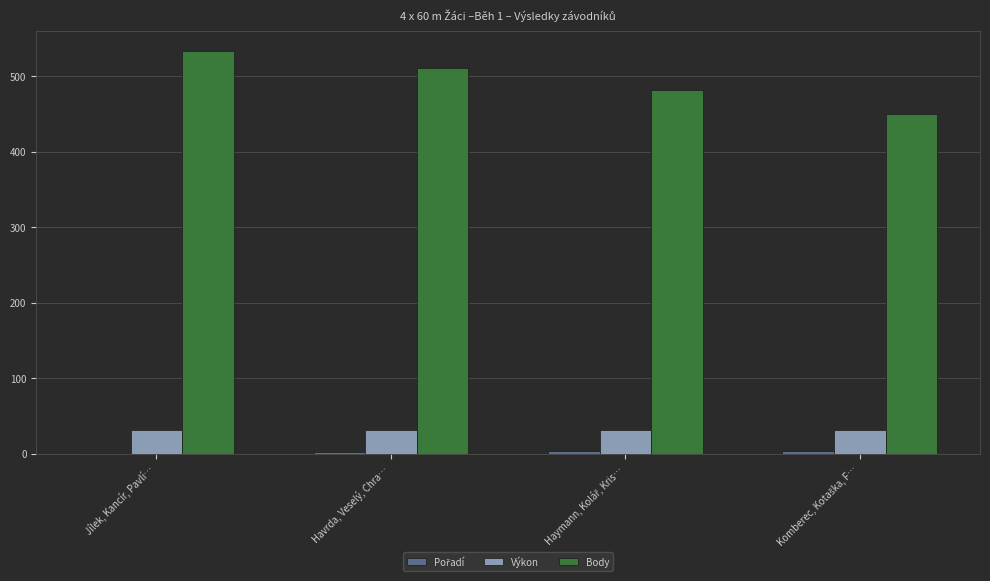

What is the maximum value for Výkon?

32.0